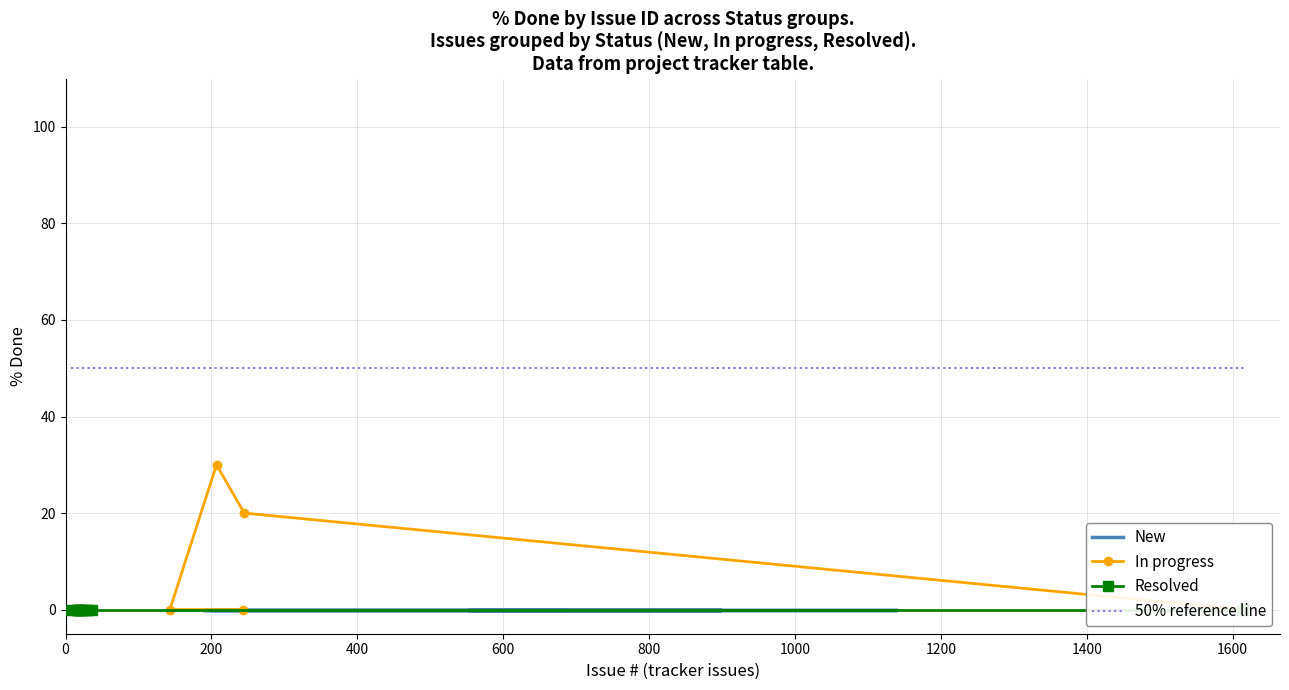

What is the label of the 19th point from the left?

569